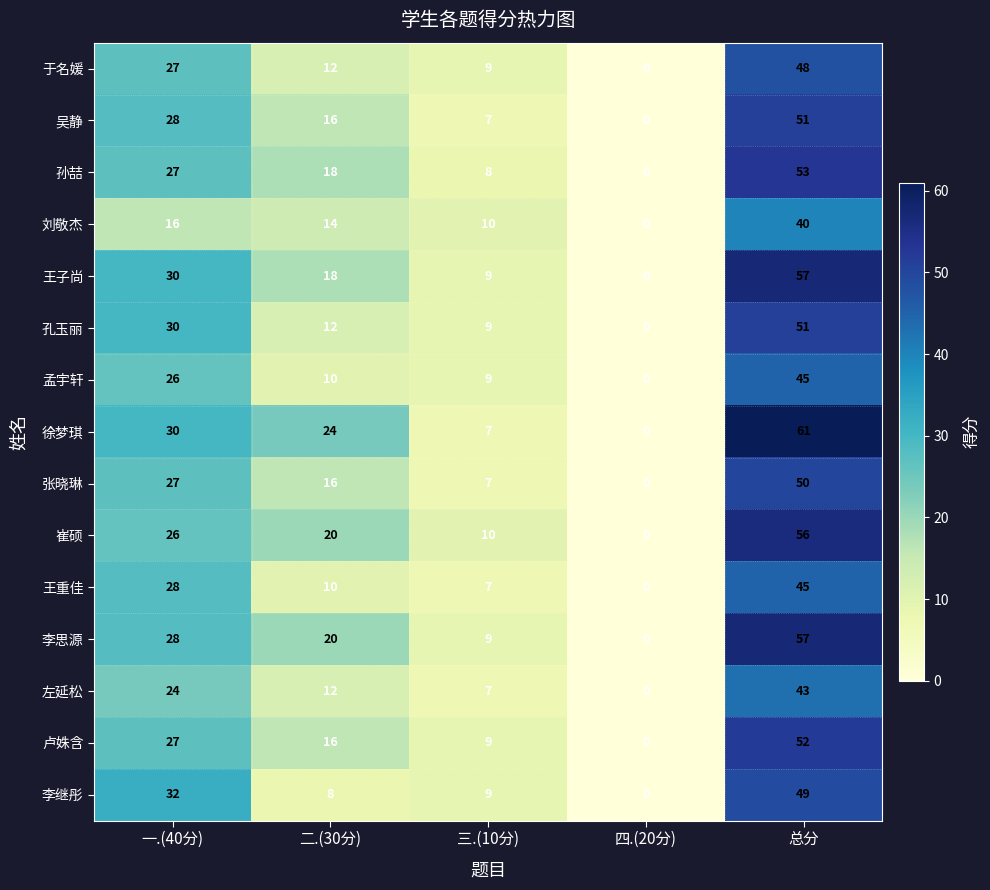

At which category does the chart reach its minimum across all series?

四.(20分)